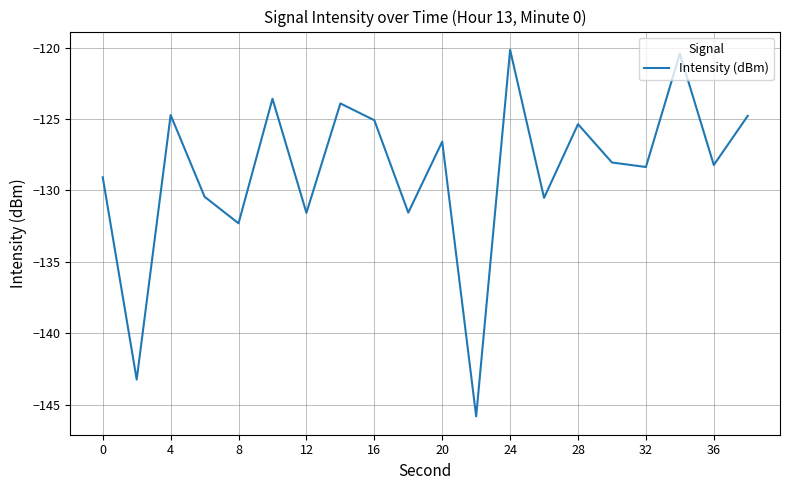

What is the difference between the maximum and minimum values?

25.7